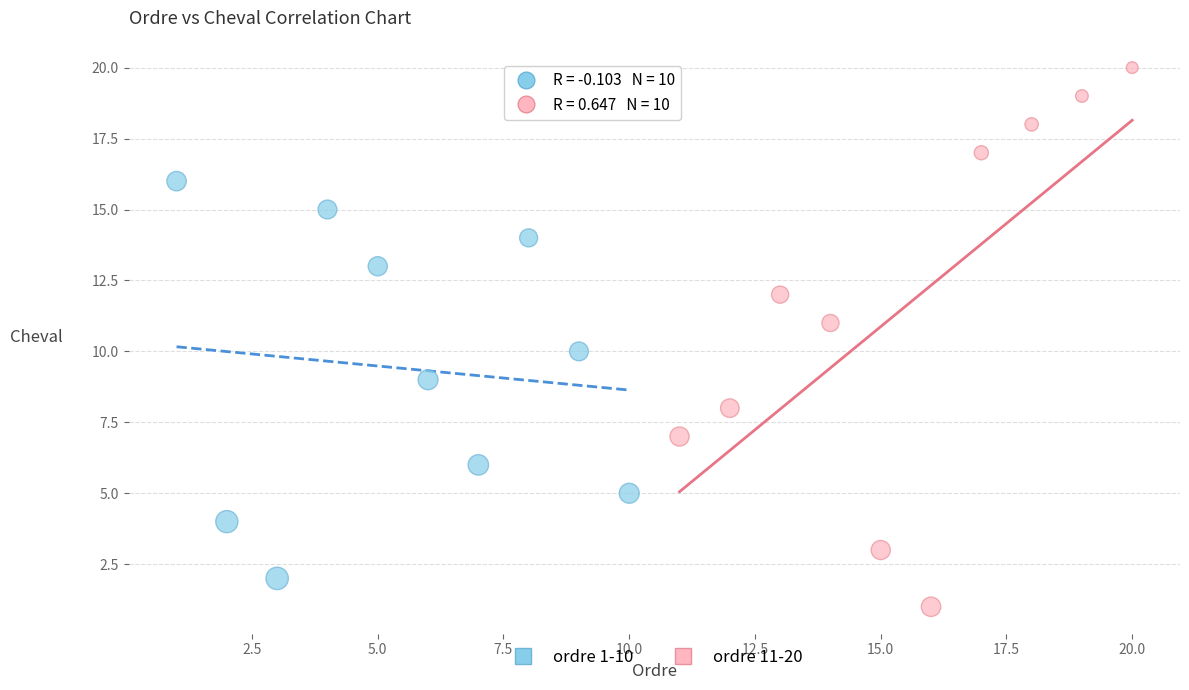

Which series contains the highest Y value?

ordre 11-20